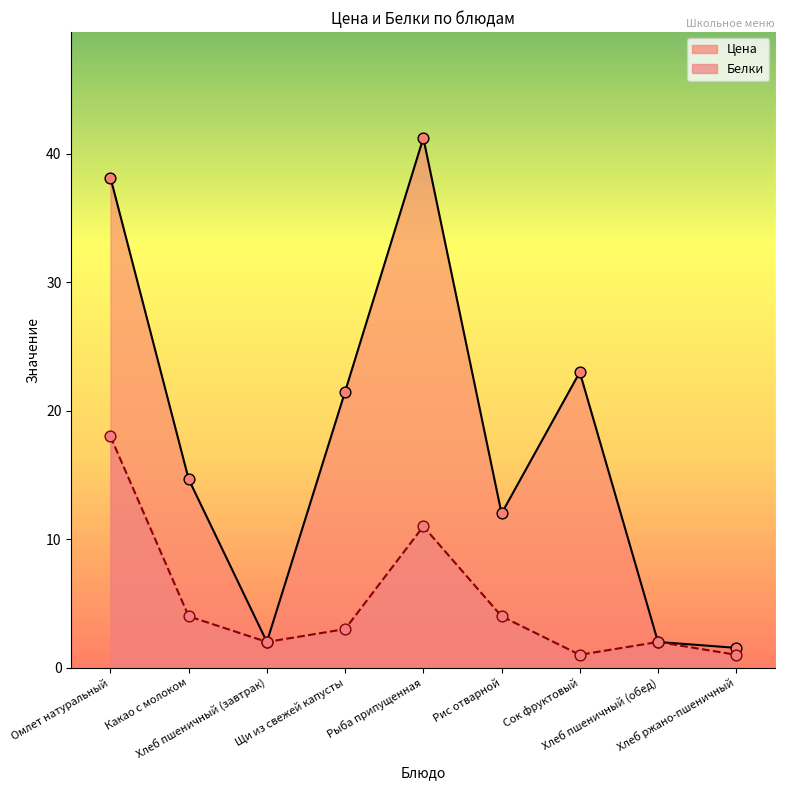

Is the value of Белки at Хлеб пшеничный (обед) greater than the value of Цена at Омлет натуральный?

No